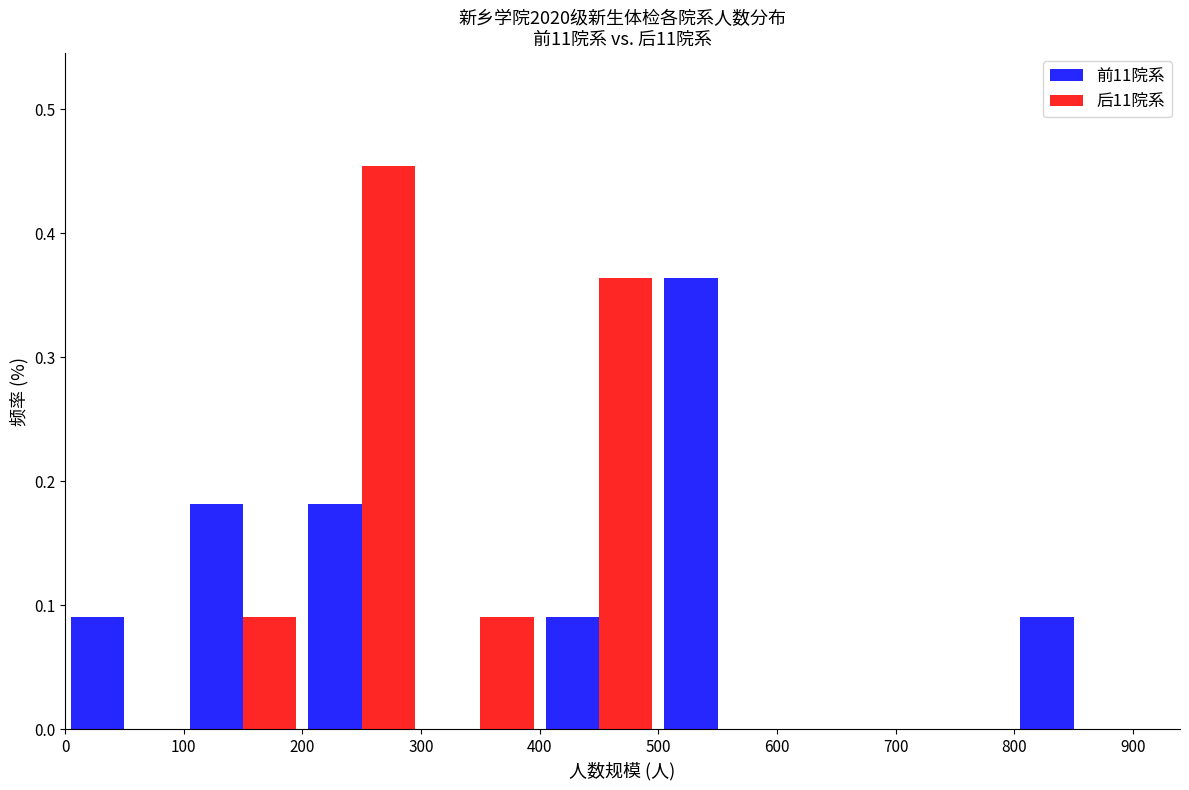

Reading left to right, transcribe this chart: for each range on the x-axis, give the height of each series' bar. The values are not printed on the chart, so give them approximately, as read against the axis.

0 to 100: 前11院系=0.09	后11院系=0
100 to 200: 前11院系=0.18	后11院系=0.09
200 to 300: 前11院系=0.18	后11院系=0.45
300 to 400: 前11院系=0	后11院系=0.09
400 to 500: 前11院系=0.09	后11院系=0.36
500 to 600: 前11院系=0.36	后11院系=0
600 to 700: 前11院系=0	后11院系=0
700 to 800: 前11院系=0	后11院系=0
800 to 900: 前11院系=0.09	后11院系=0